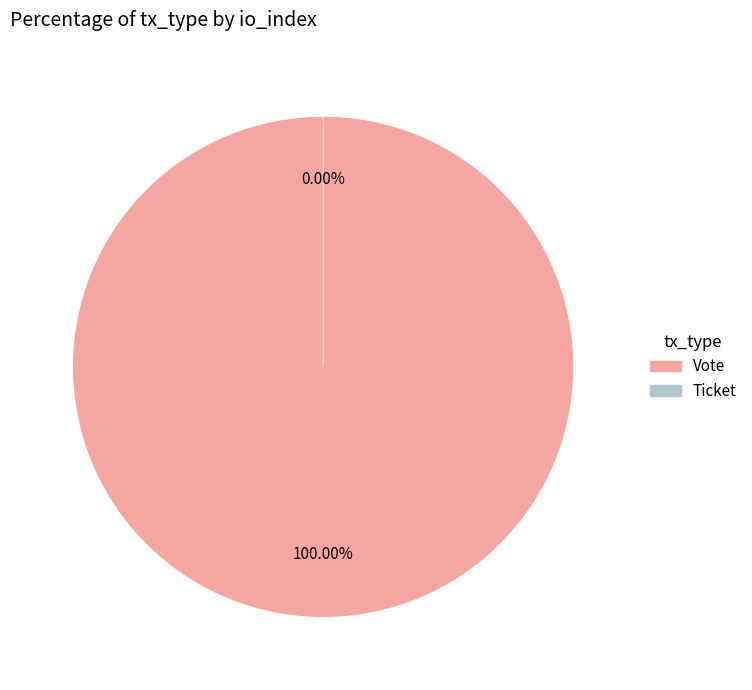

Rank the categories by value from highest to lowest.

Vote, Ticket